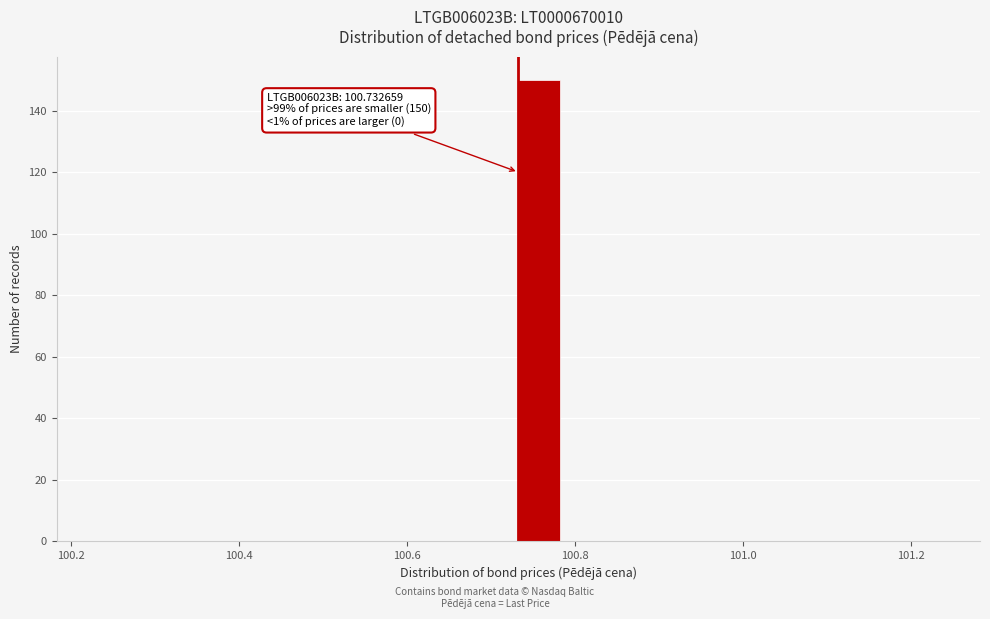

Read against the x-axis, roughly where is the centre of the tallest bar?

100.76